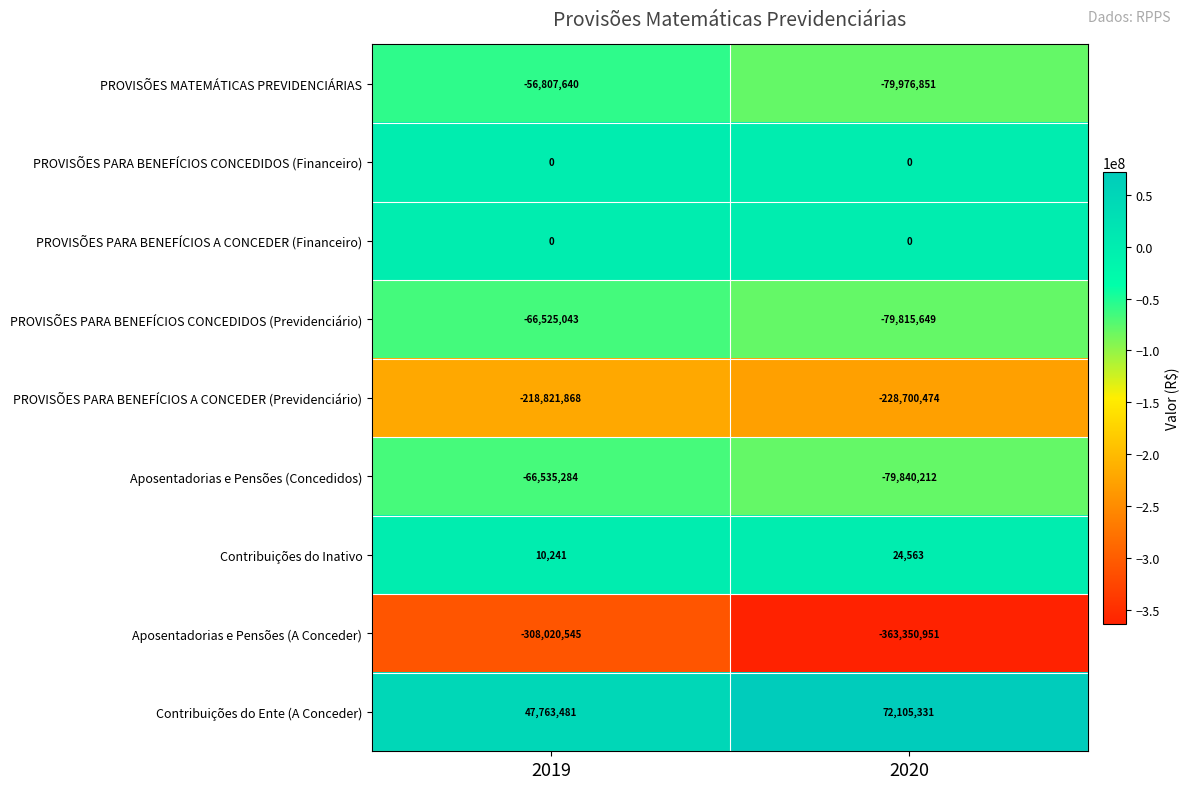

What is the smallest value displayed?

-363350951